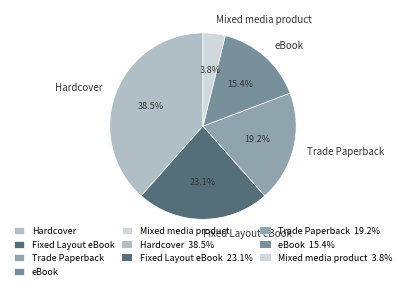

To the nearest percent, what is the average slice percentage?

20%